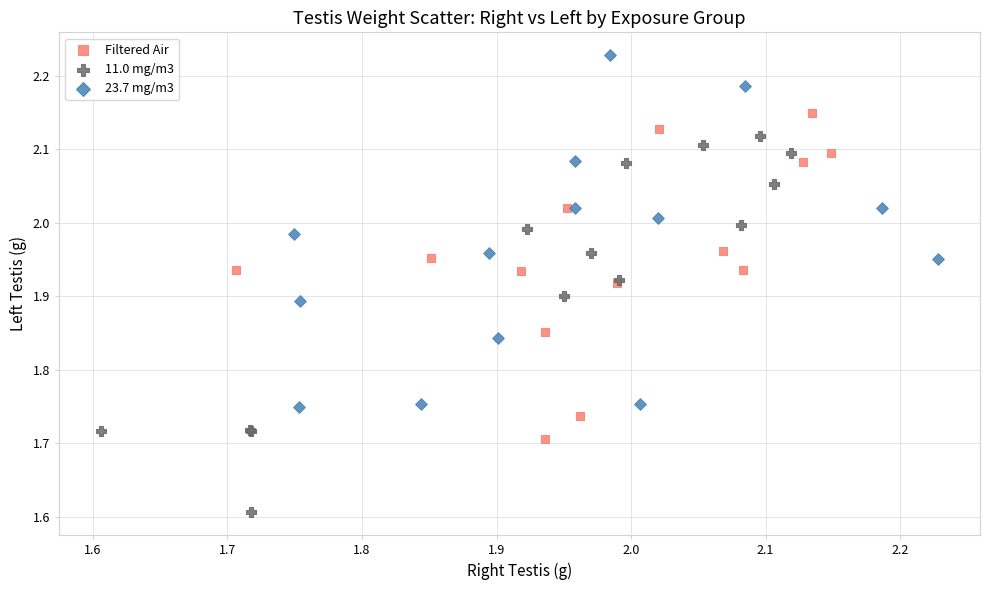

Which series reaches the minimum Y coordinate?

11.0 mg/m3